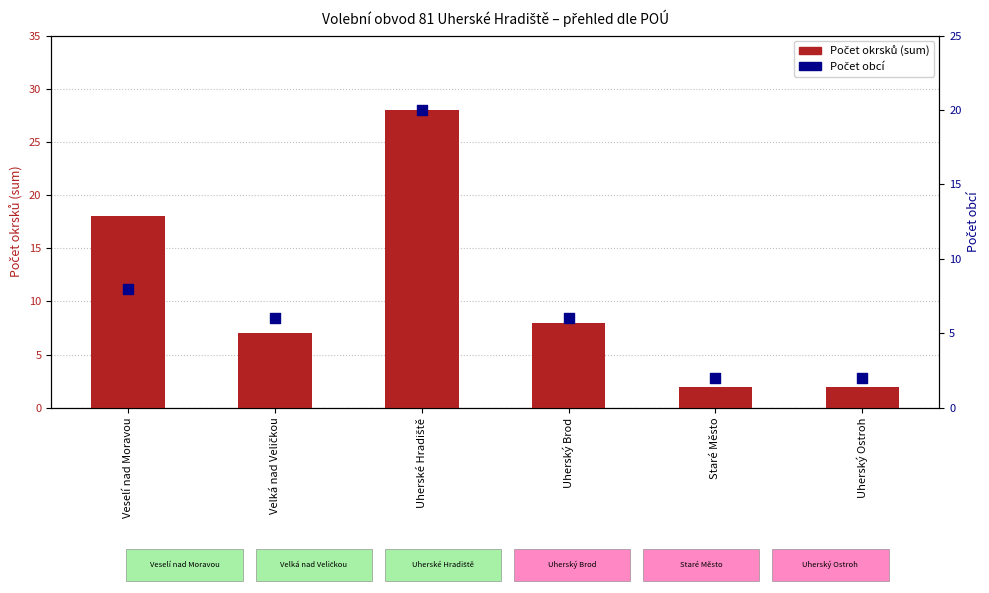

Which series reaches the minimum Y coordinate?

Počet okrsků (sum)